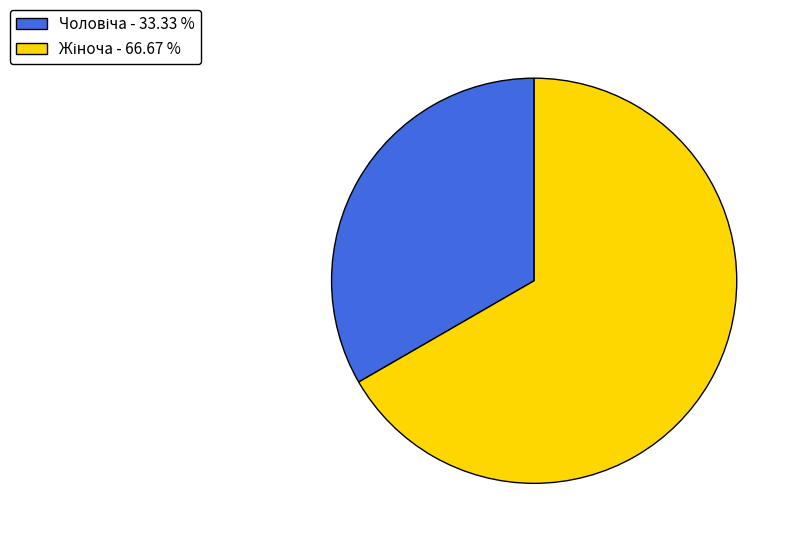

Does any single category account for the majority?

Yes